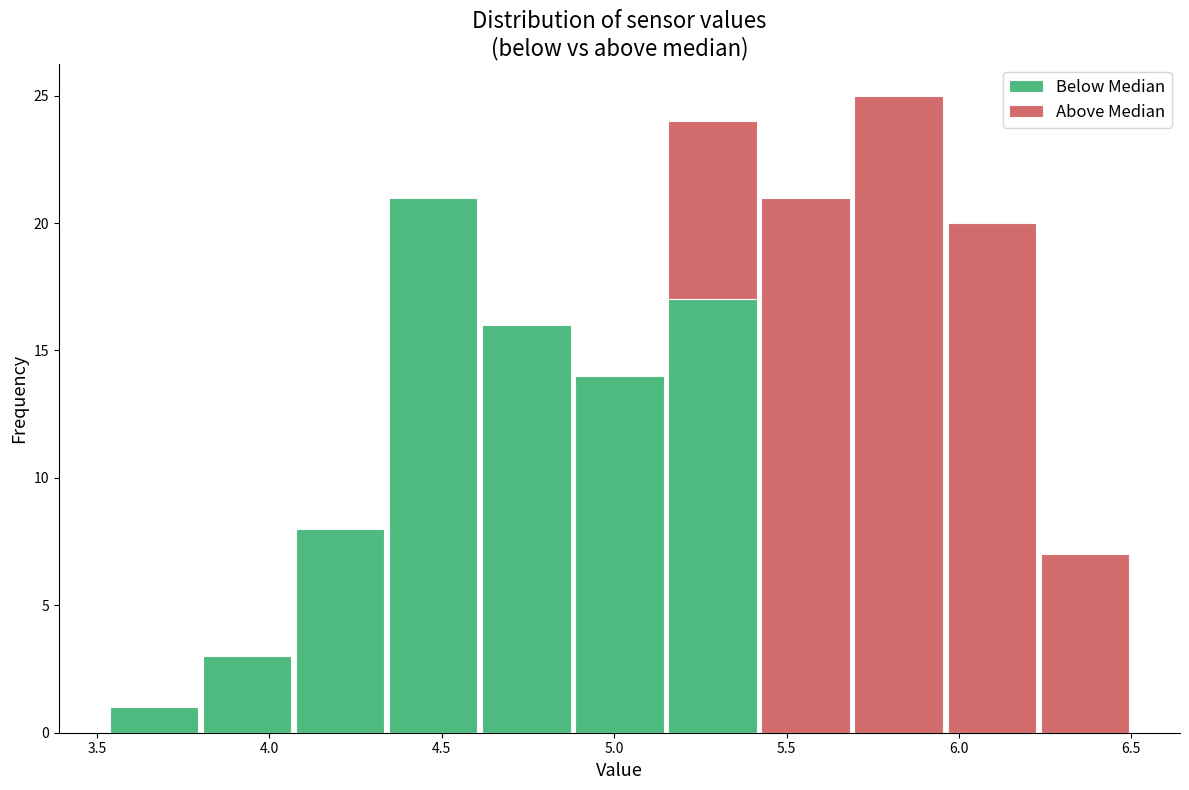

Reading left to right, transcribe this chart: for each stacked bar, give the range it covers on the x-axis and its total height. Neither the bar edges nor the heights are printed on the chart, so give them approximately, as read against the axes.

3.53 to 3.80: 1
3.80 to 4.07: 3
4.07 to 4.34: 8
4.34 to 4.61: 21
4.61 to 4.88: 16
4.88 to 5.15: 14
5.15 to 5.42: 24
5.42 to 5.69: 21
5.69 to 5.96: 25
5.96 to 6.23: 20
6.23 to 6.50: 7